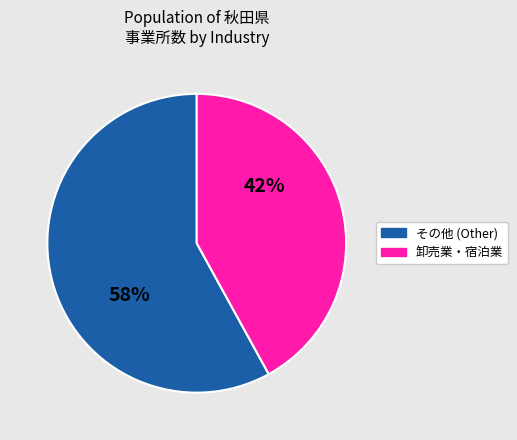

To the nearest percent, what is the average slice percentage?

50%